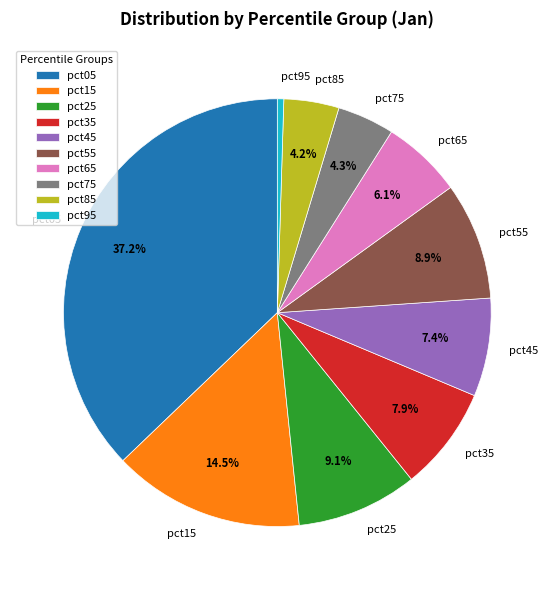

Is the sum of pct45 and pct05 greater than half?

No